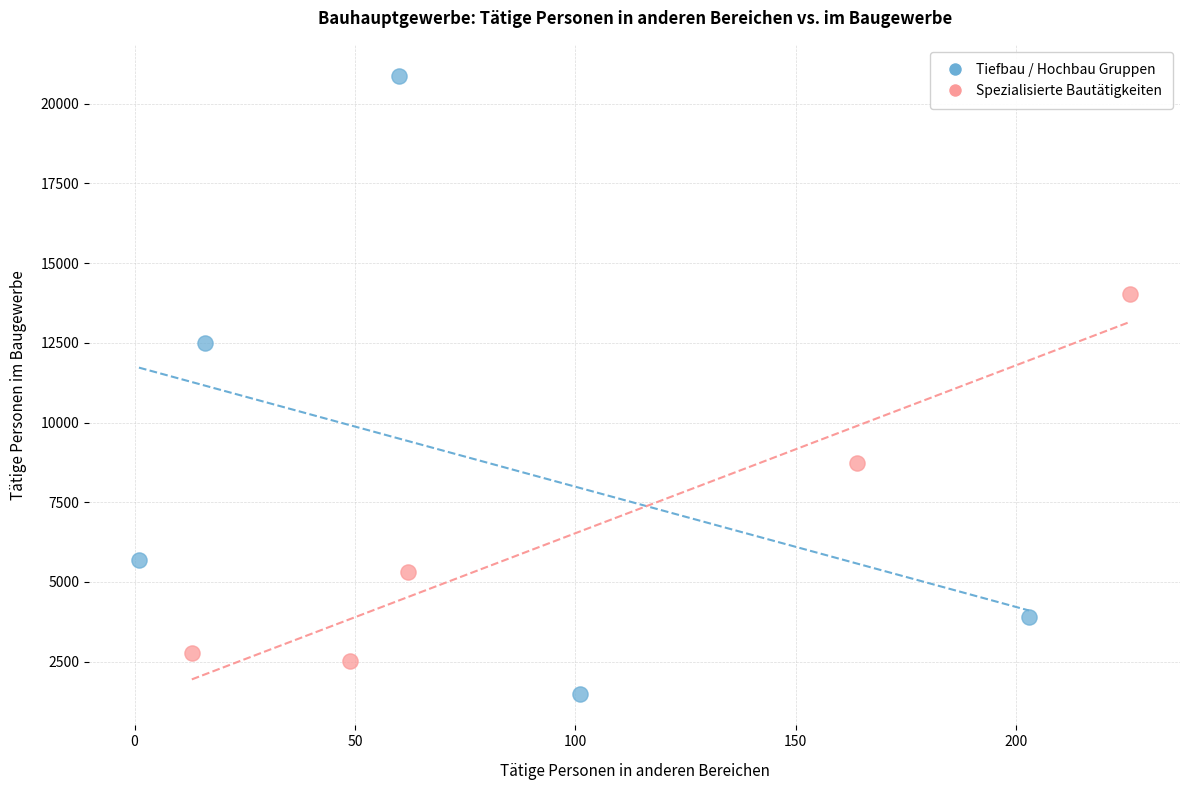

Which series contains the lowest Y value?

Tiefbau / Hochbau Gruppen